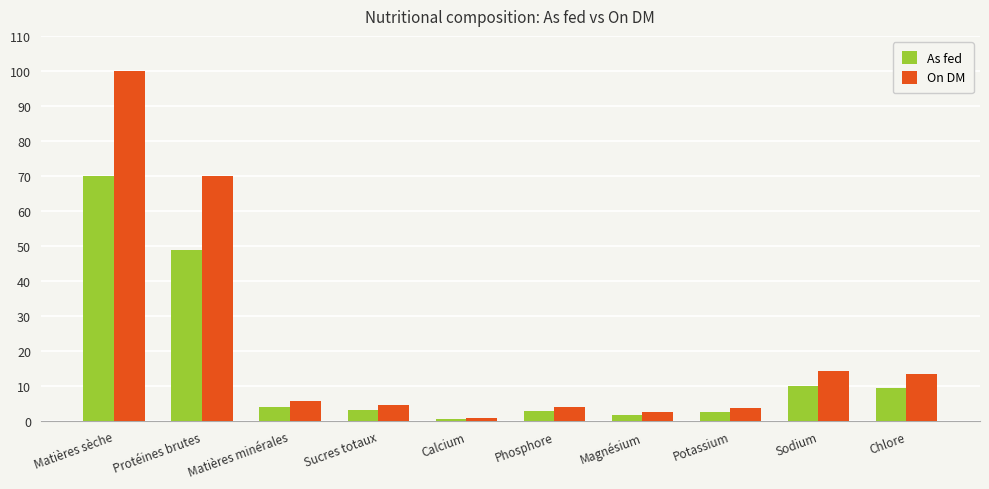

What is the total value across all series at Sodium?

24.3